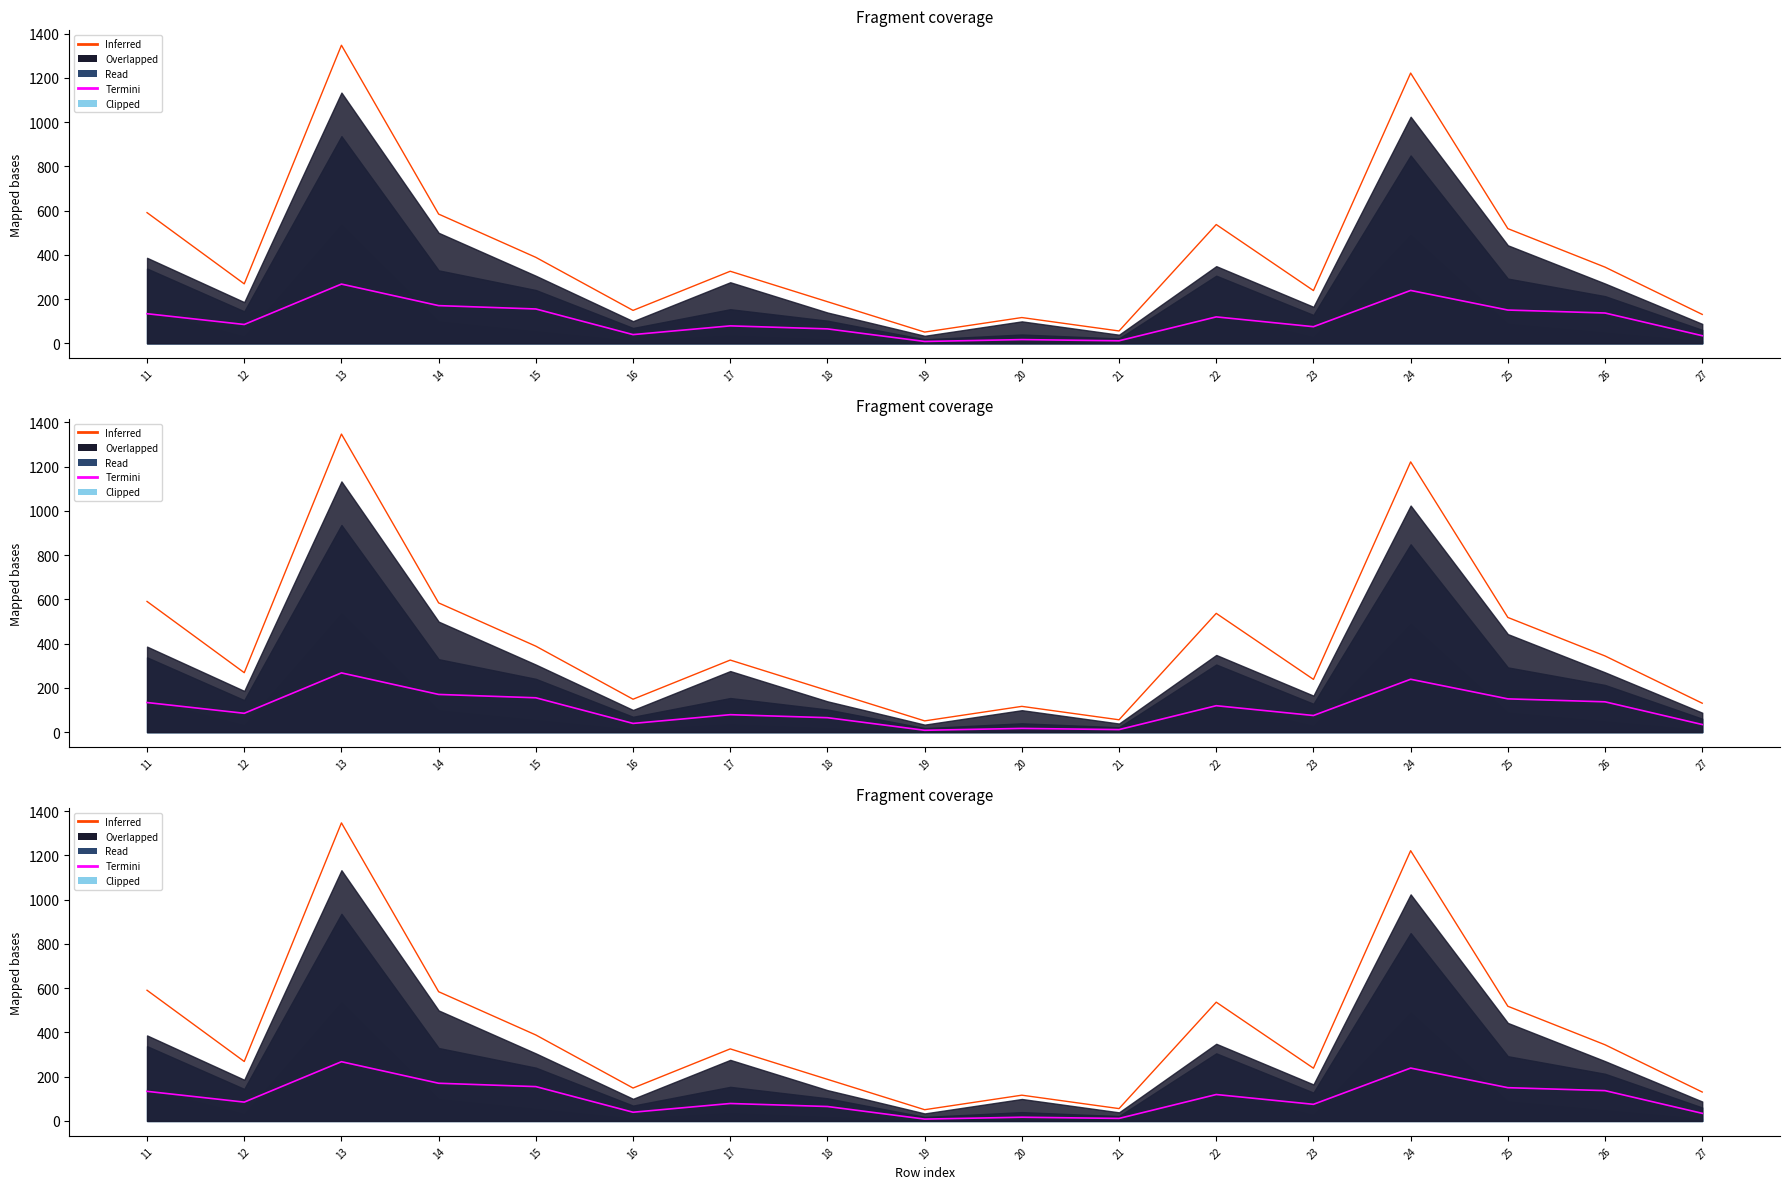

True or false: Inferred and Termini intersect in this chart.

False